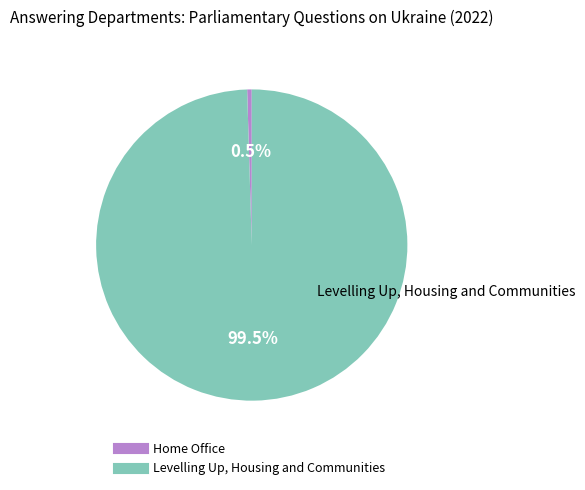

Which category has the smallest portion of the pie?

Home Office